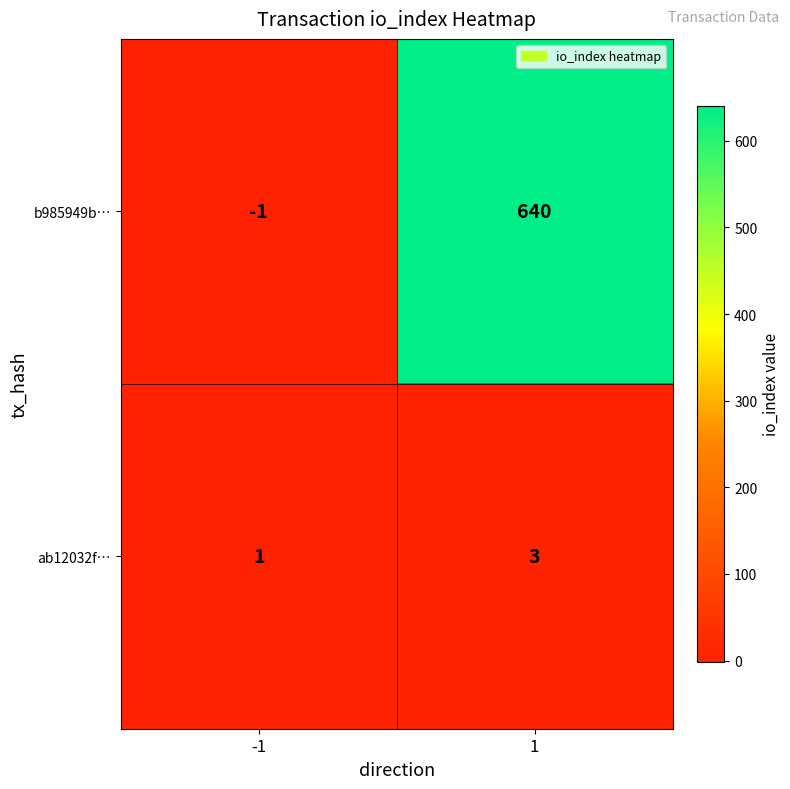

The value of b985949b… at 1 is 216. True or false?

False